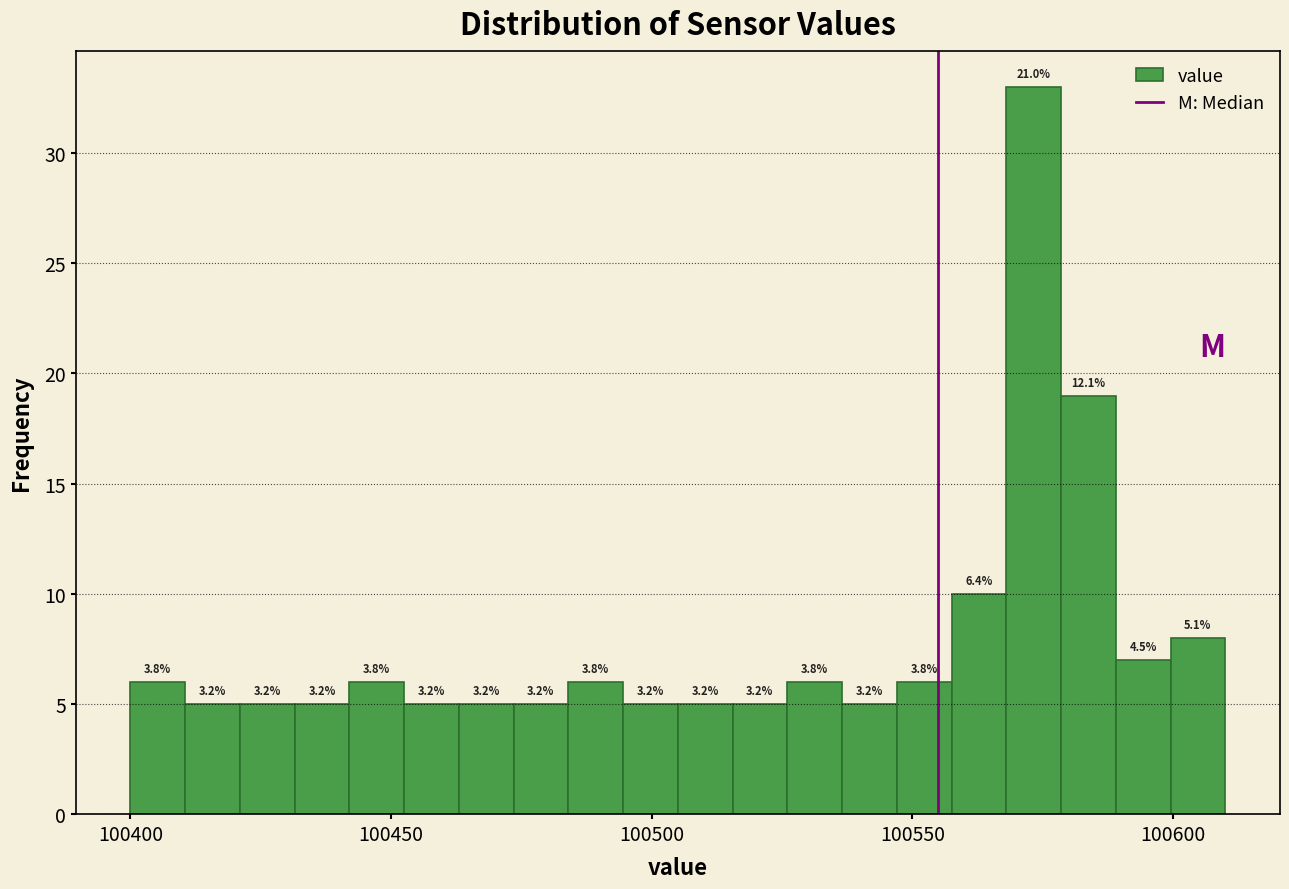

Around what value on the x-axis is the tallest bar? Give the approximate position of its centre, as read against the axis.

100575